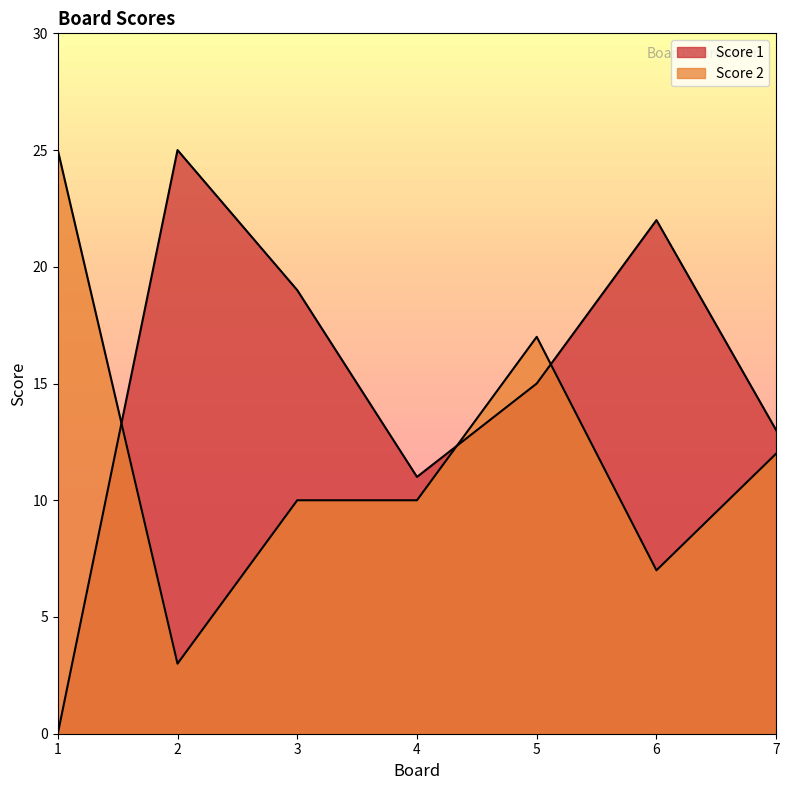

What is the greatest value displayed?

25